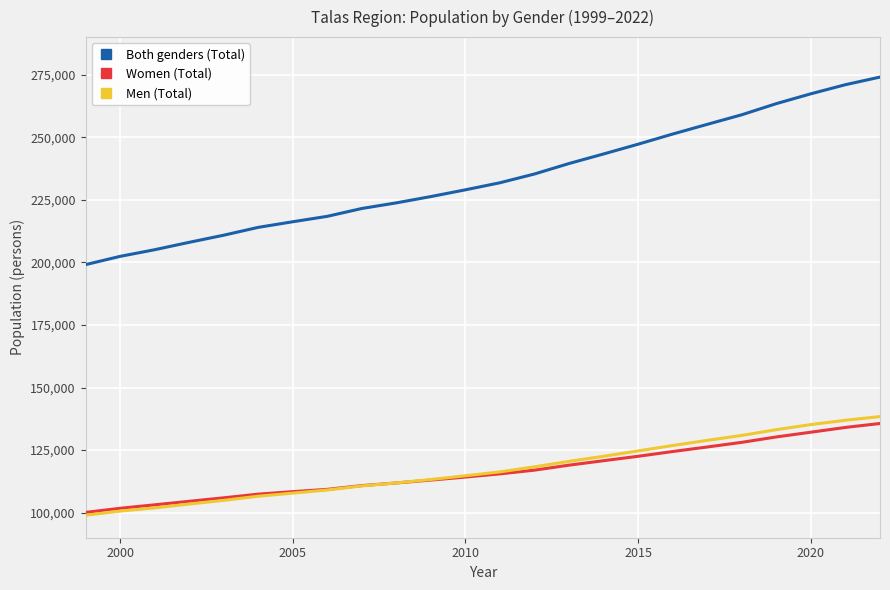

How many series are shown in this chart?

3